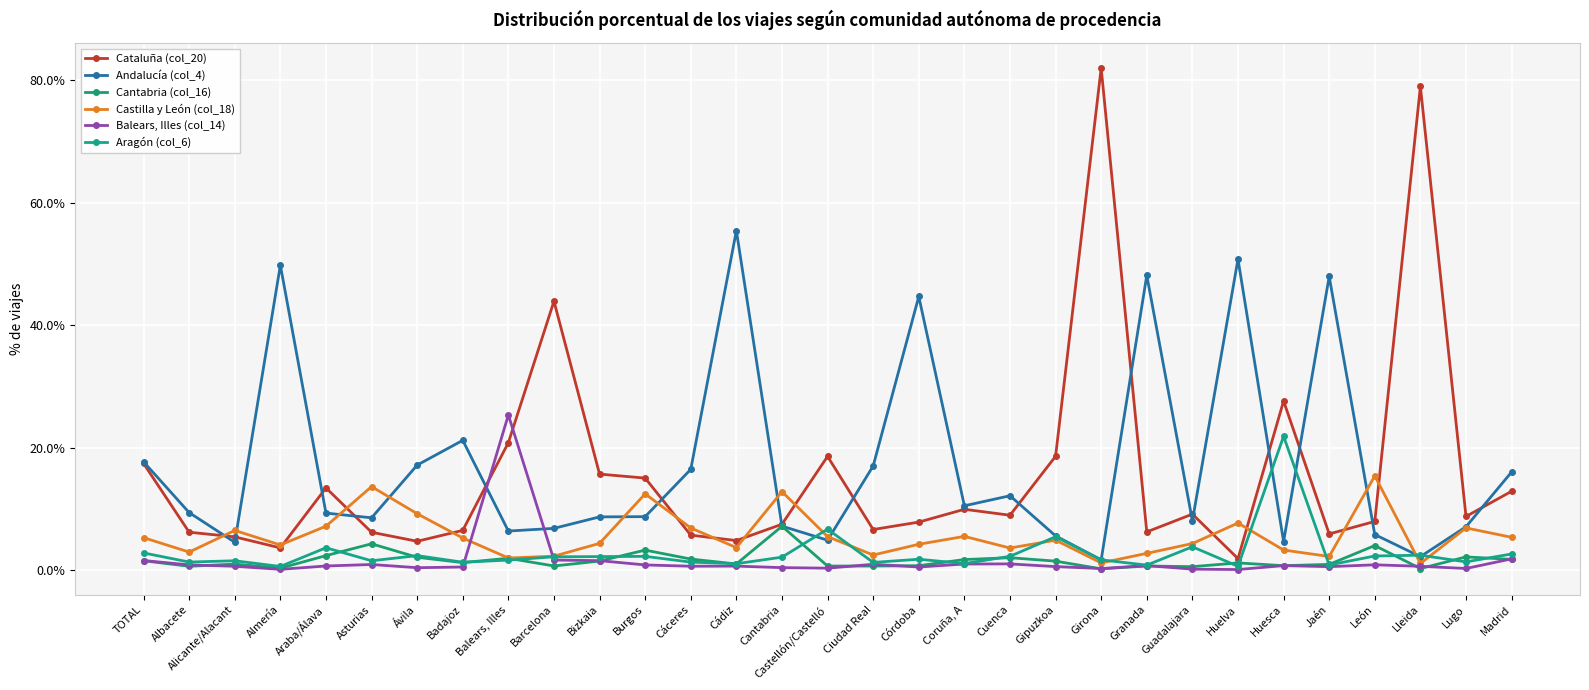

What is the difference between the maximum and second lowest values in the Cataluña (col_20) series?

78.3